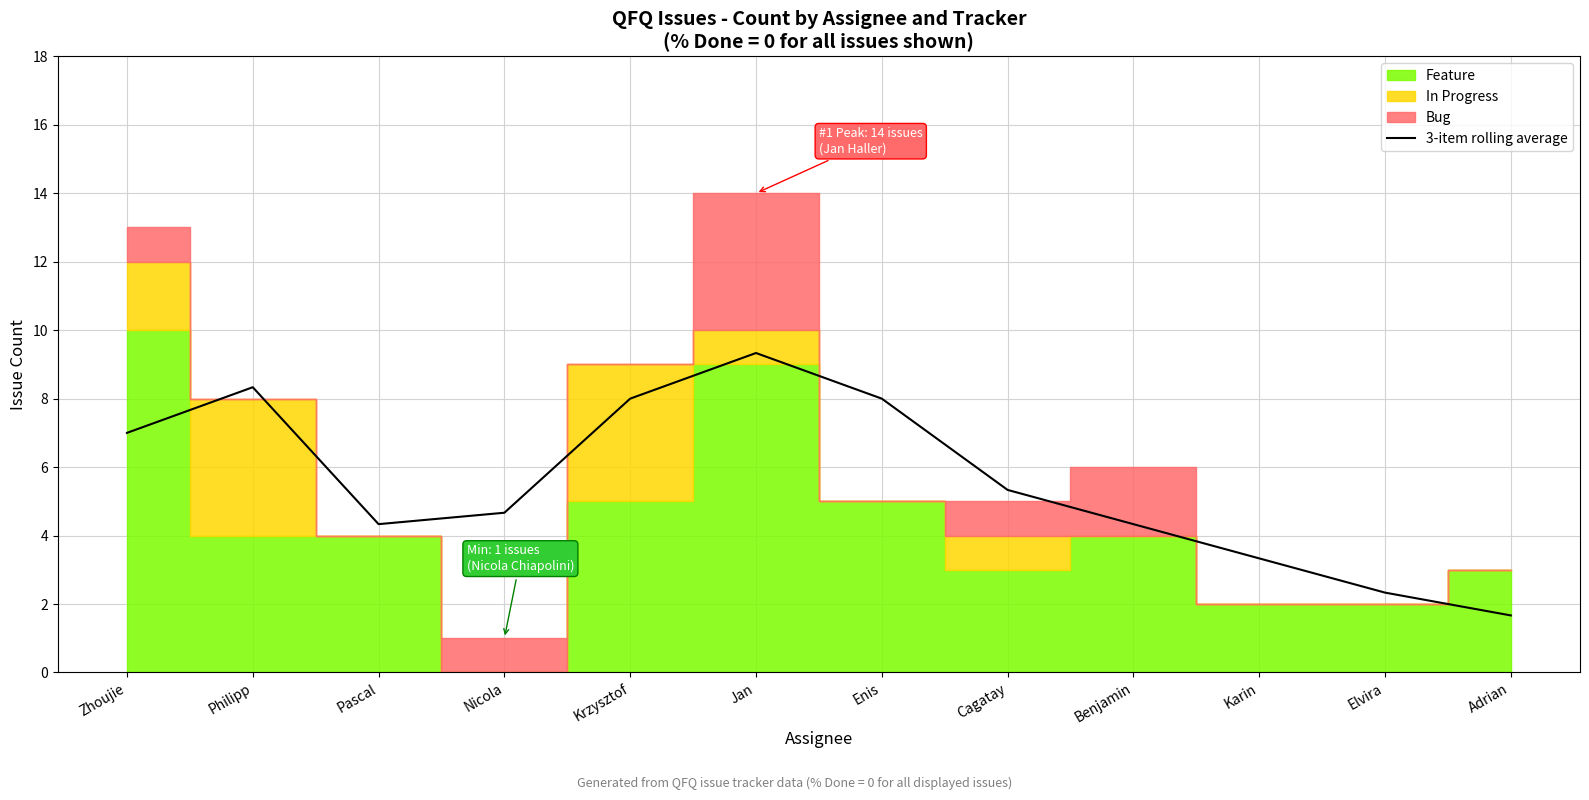

True or false: 3-item rolling average has a value of 4.7 at Nicola.

True